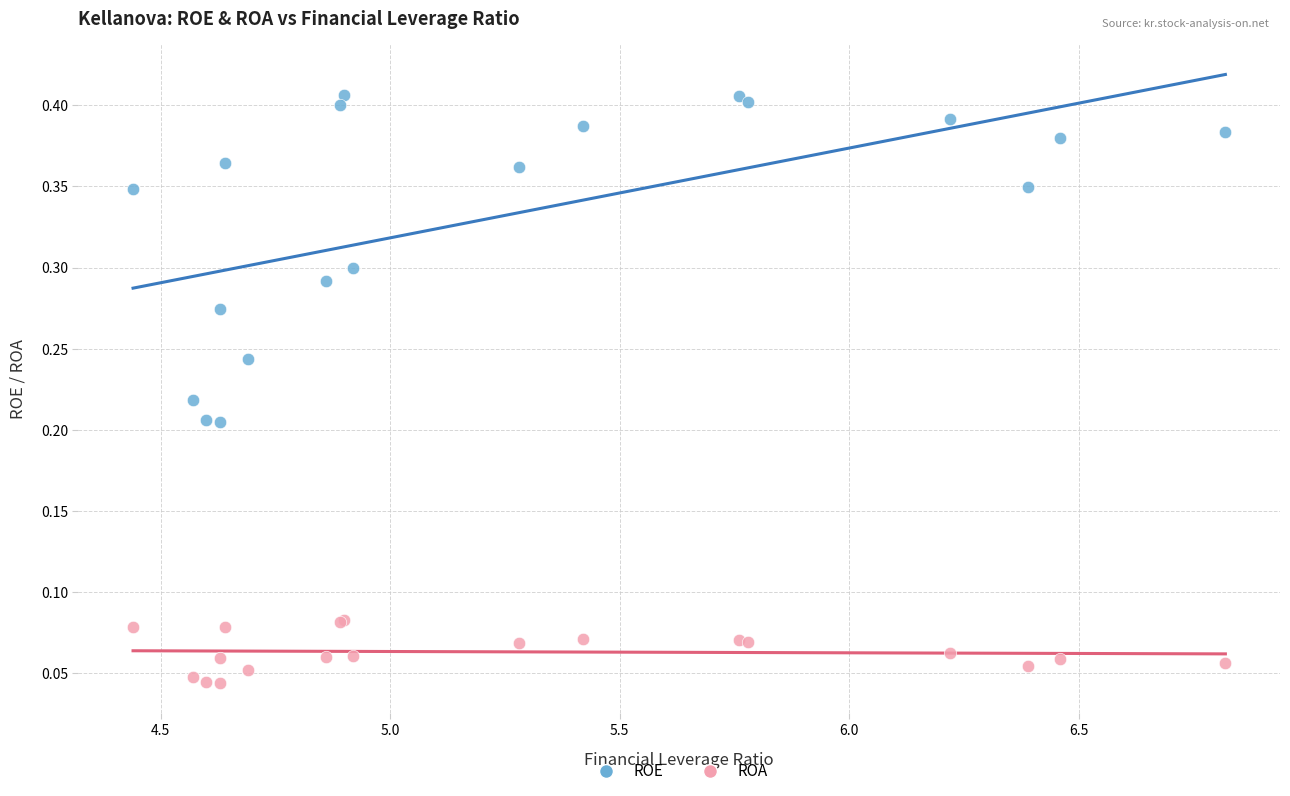

What is the X range (max minus min) for the scatter plot?

2.4